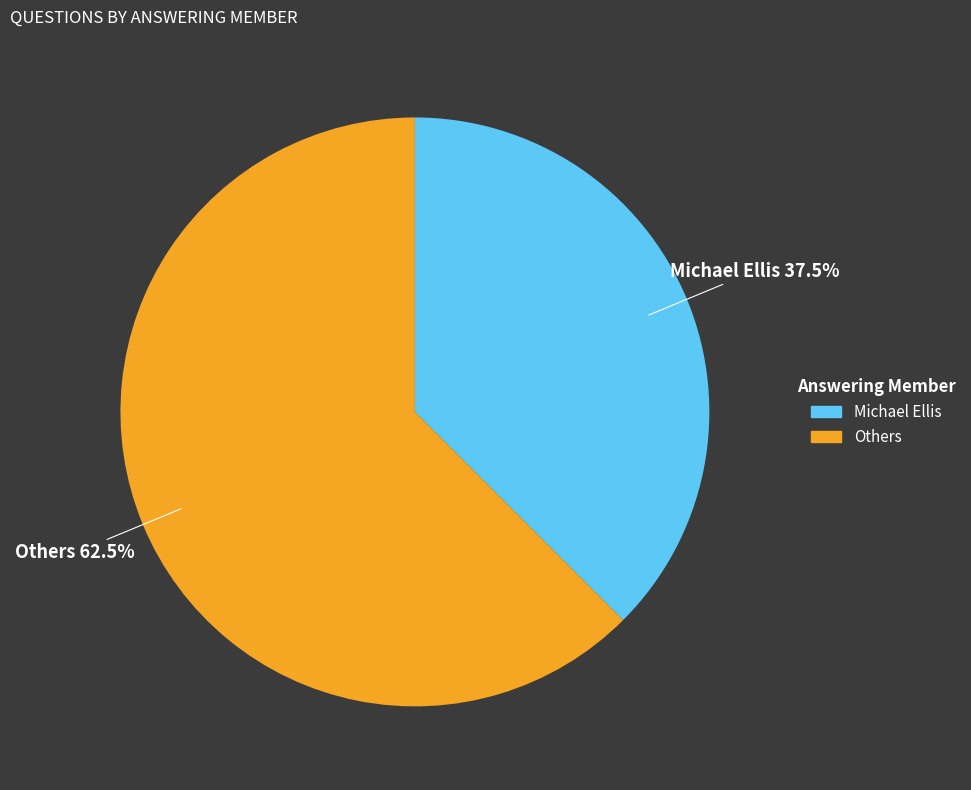

Does any single category account for the majority?

Yes